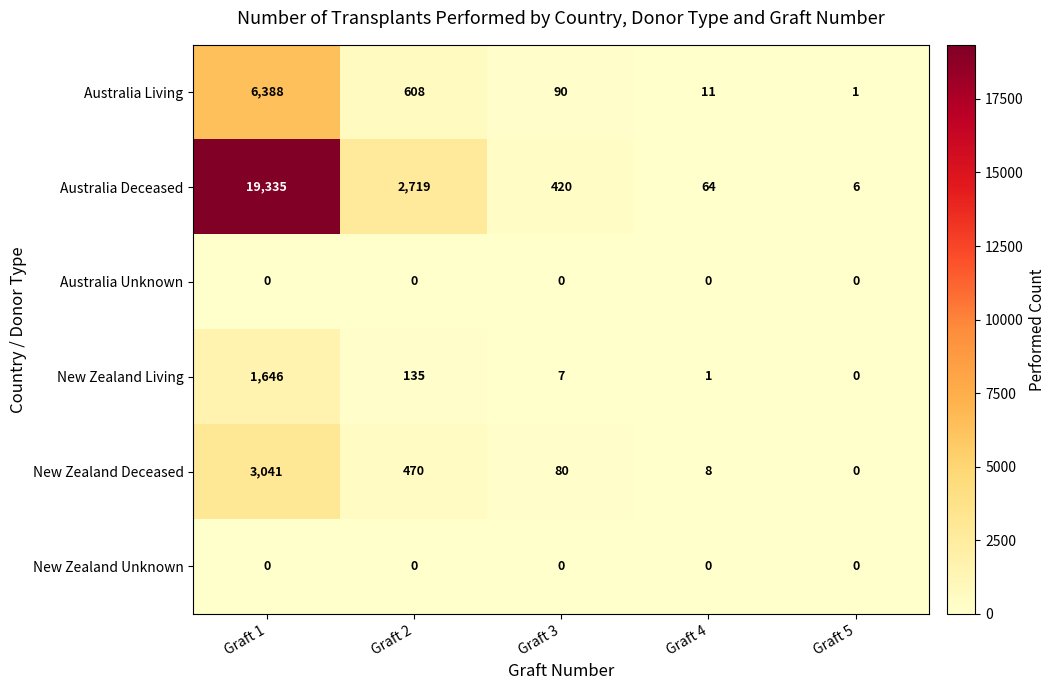

What is the maximum value shown in the chart?

19335